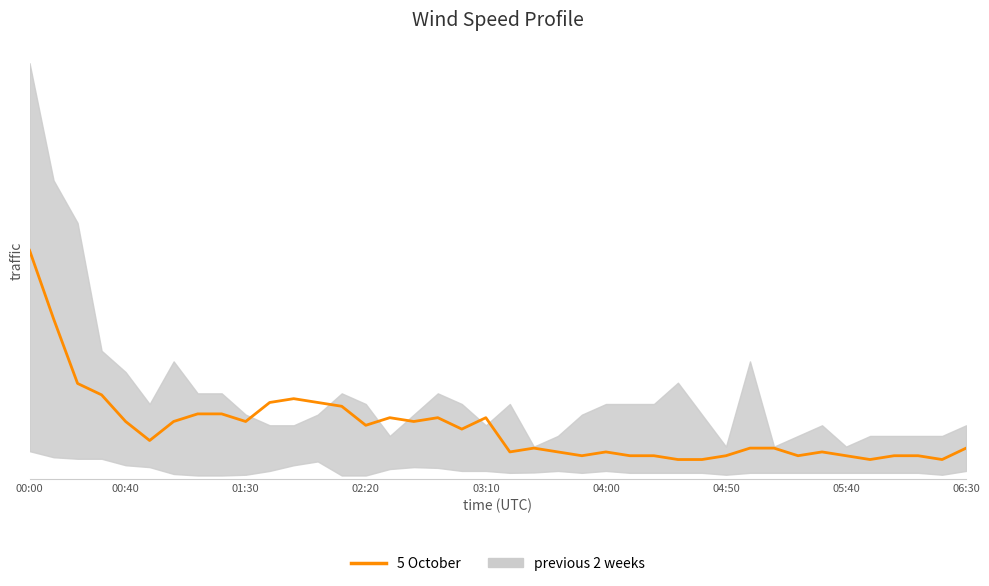

What is the greatest value displayed?

4.5